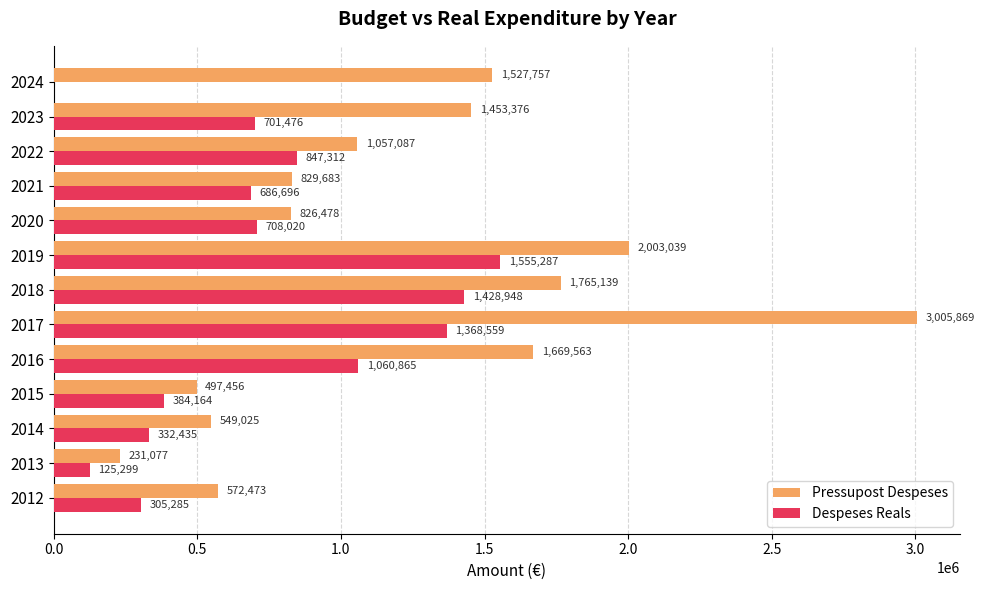

Is it true that Despeses Reals equals 1060865.2 at 2016?

True